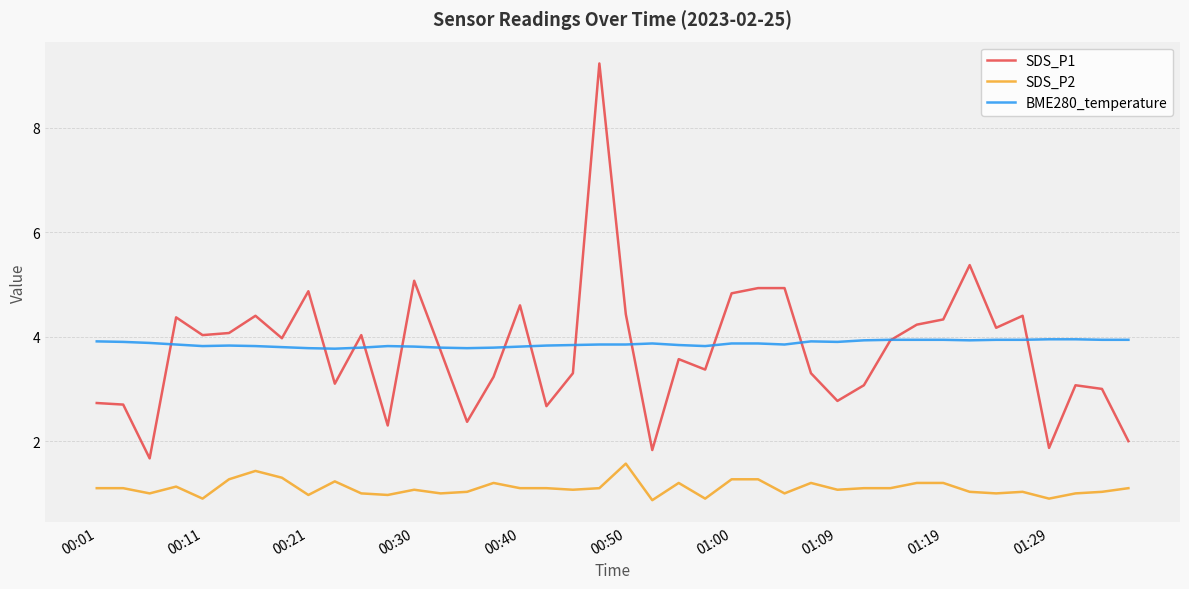

True or false: SDS_P2 and BME280_temperature cross at least once.

False